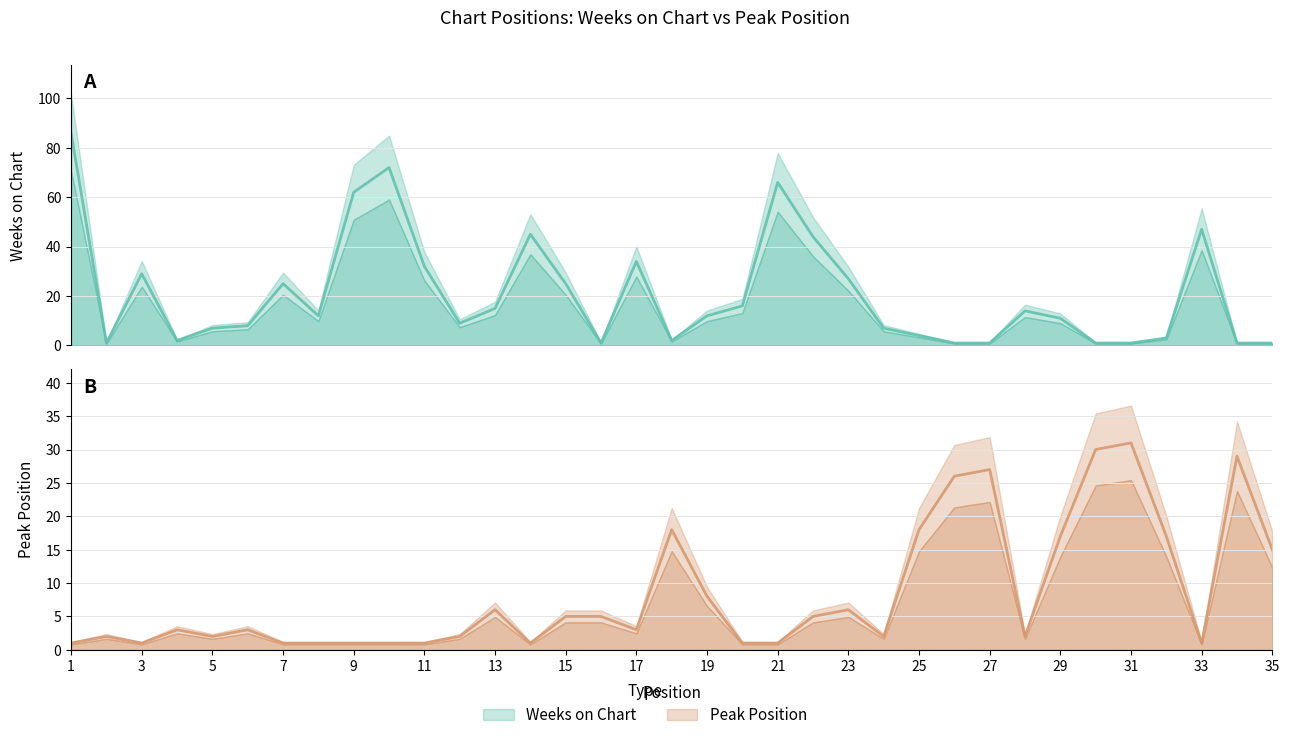

Which category has the lowest value in the Peak Position series?

1